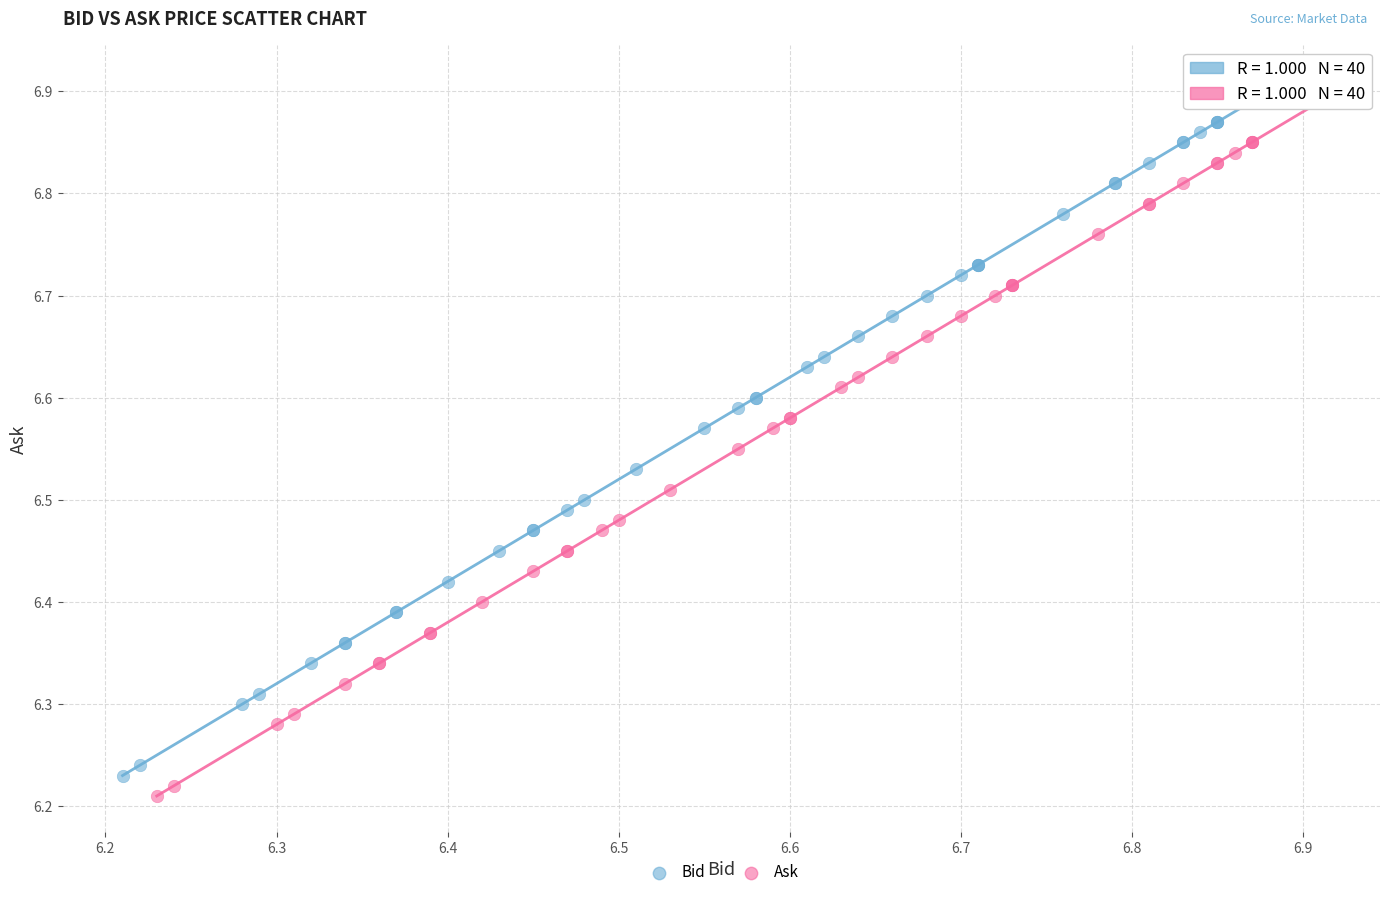

Which series reaches the maximum Y coordinate?

Bid